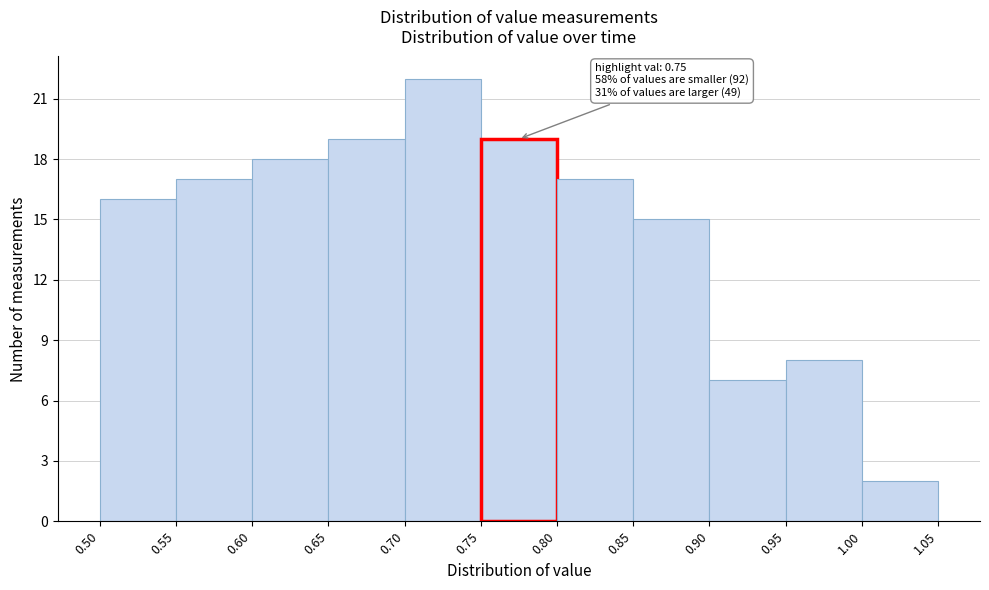

Which range on the x-axis has the tallest bar?

0.70 to 0.75